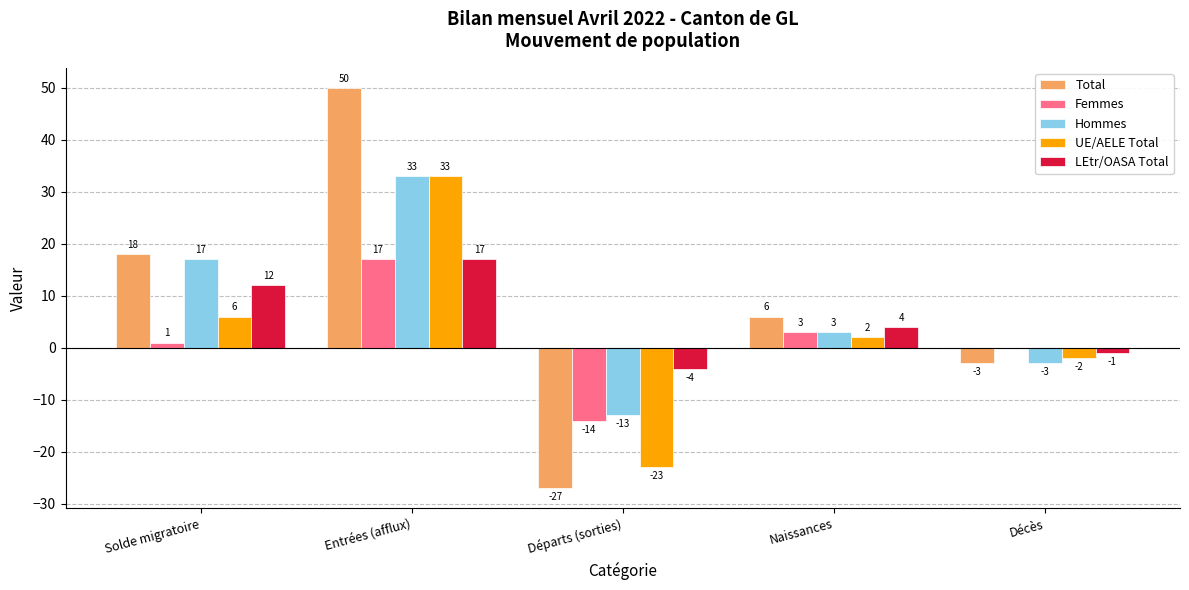

What is the average value of the LEtr/OASA Total series?

6